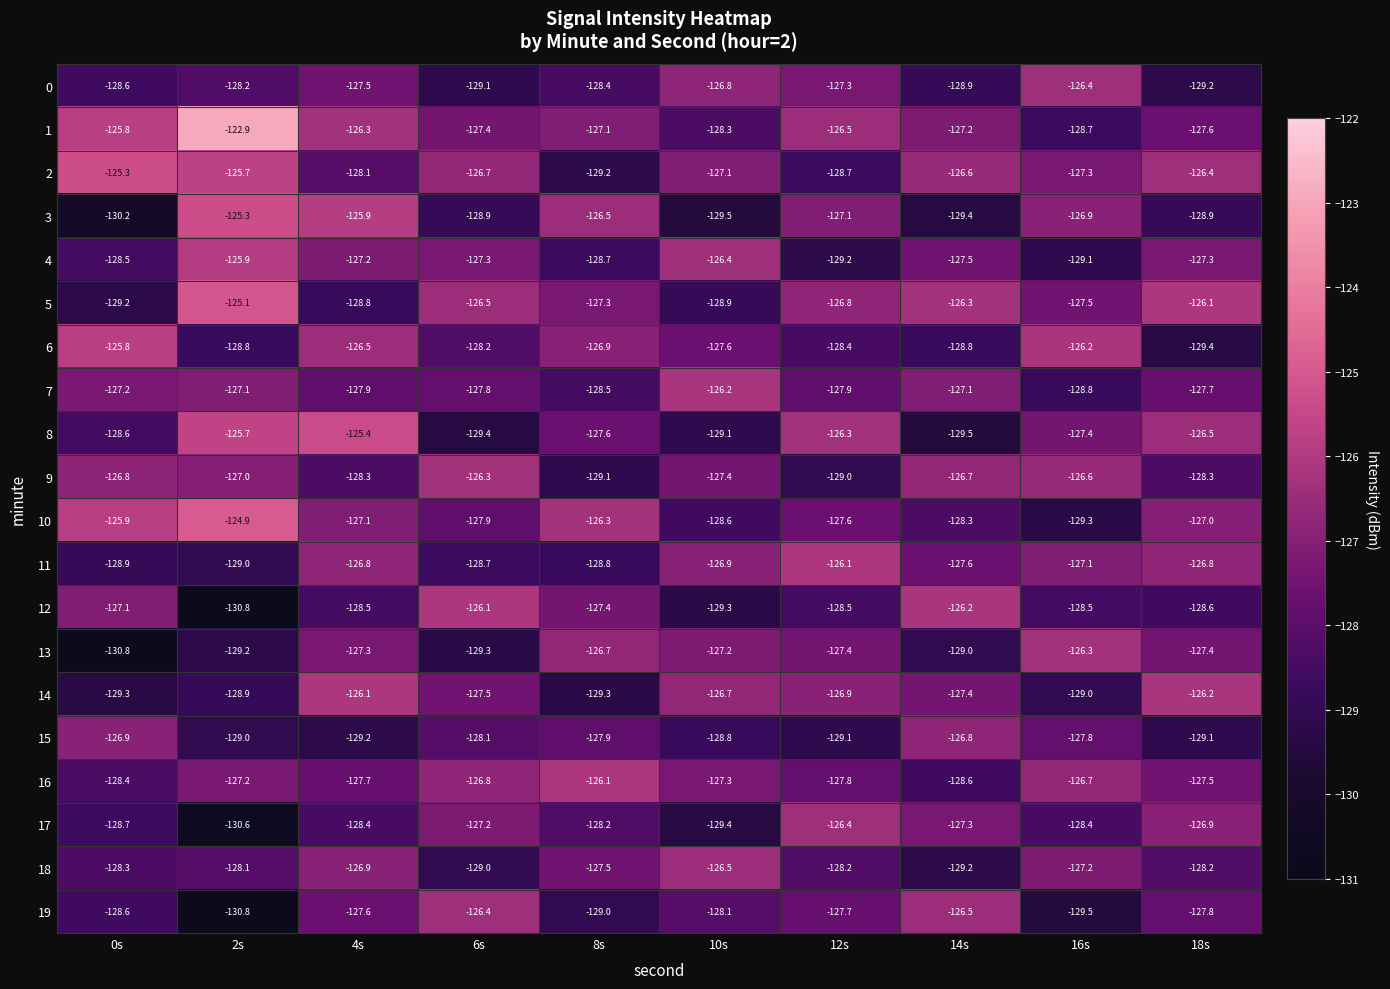

At 12s, list the series in order from largest to smallest.

11, 8, 17, 1, 5, 14, 3, 0, 13, 10, 19, 16, 7, 18, 6, 12, 2, 9, 15, 4